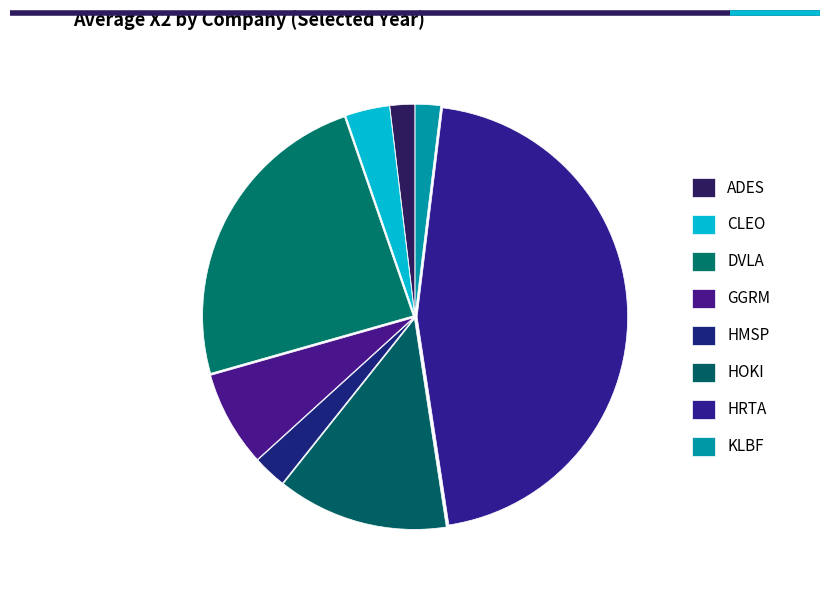

How many slices are in this pie chart?

8